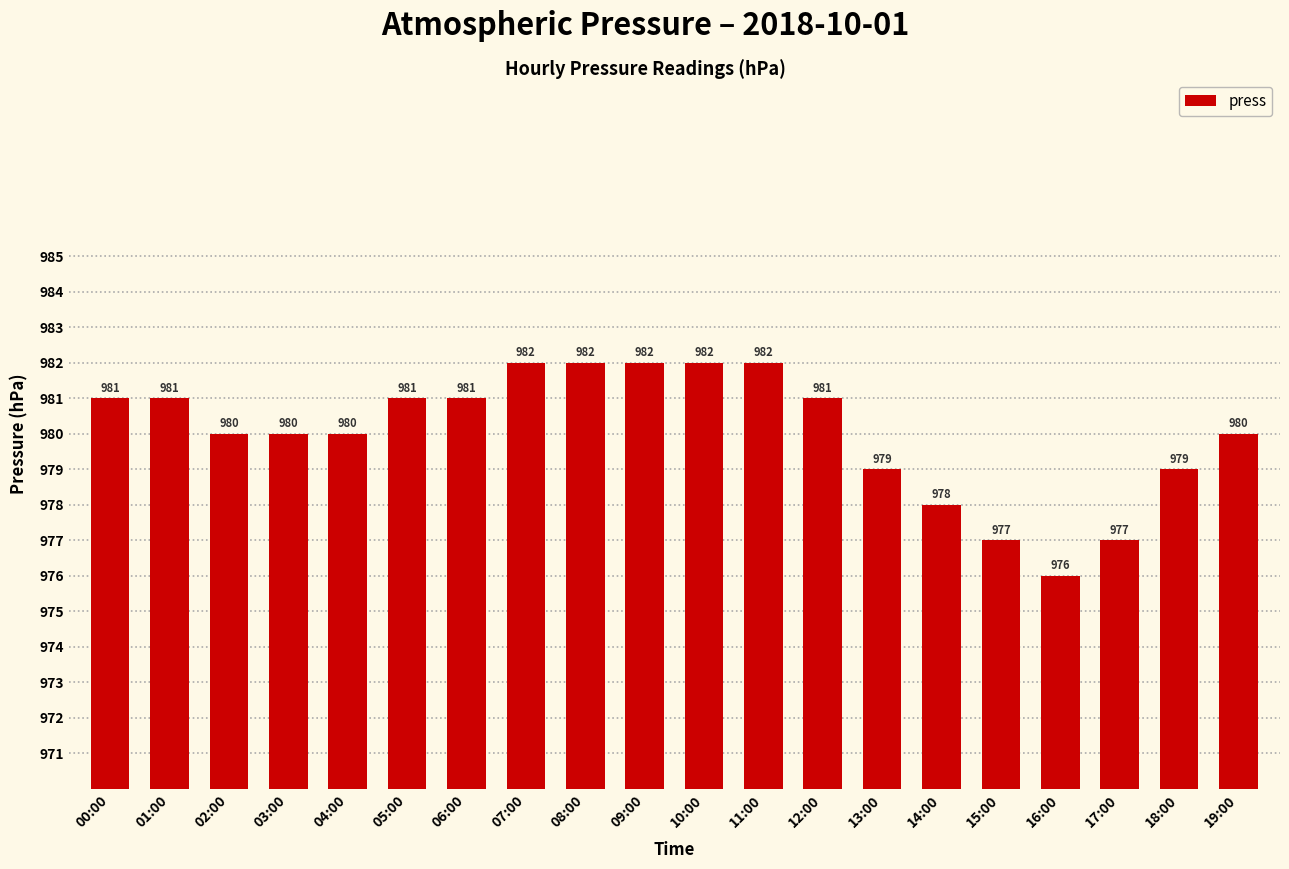

What is the value of the 6th bar from the left?

981